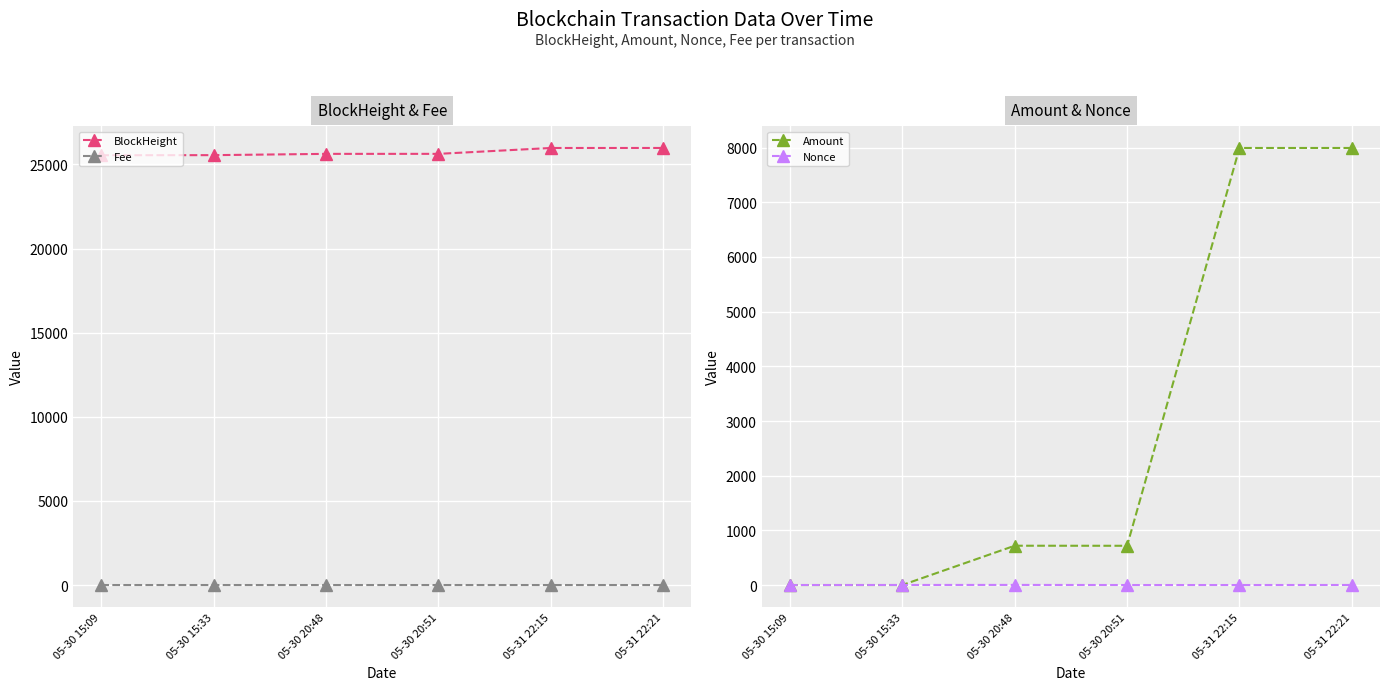

Which series has the largest total across all categories?

BlockHeight